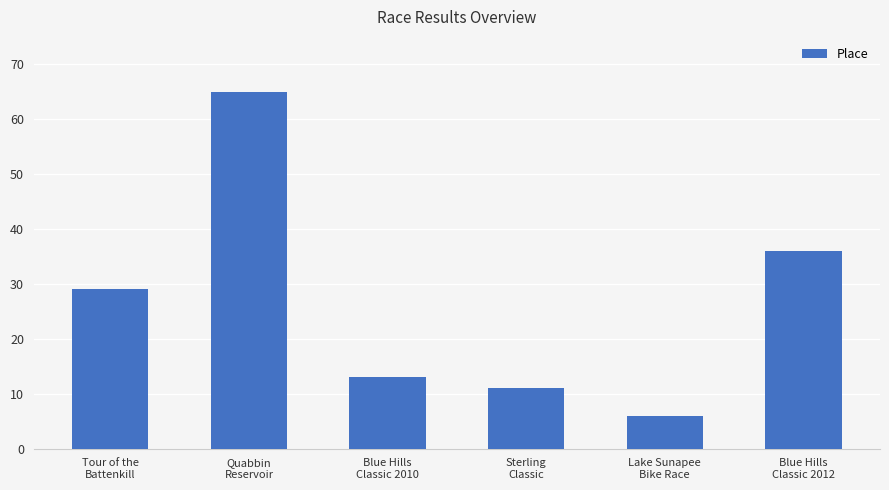

Which label corresponds to the largest value in the chart?

Quabbin
Reservoir